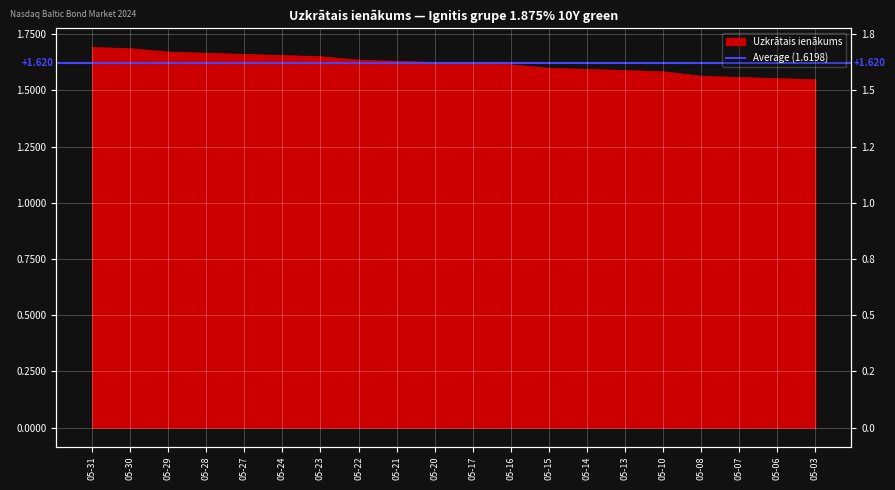

What is the ratio of the value at 2024-05-22 to the value at 2024-05-17?

1.0